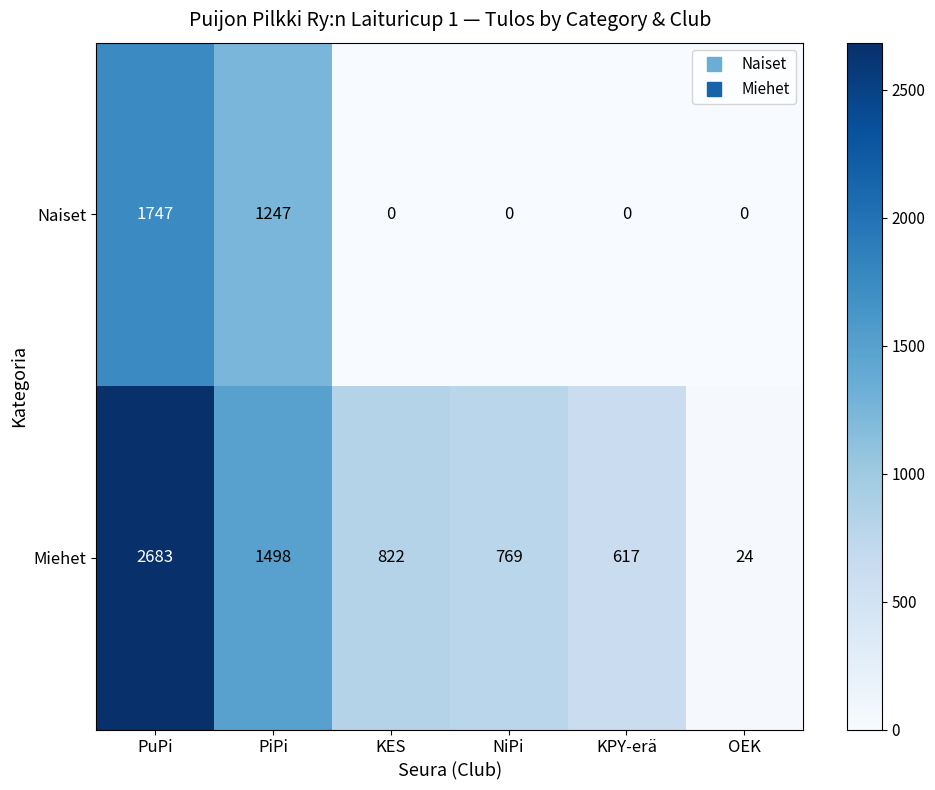

At KES, list the series in order from smallest to largest.

Naiset, Miehet